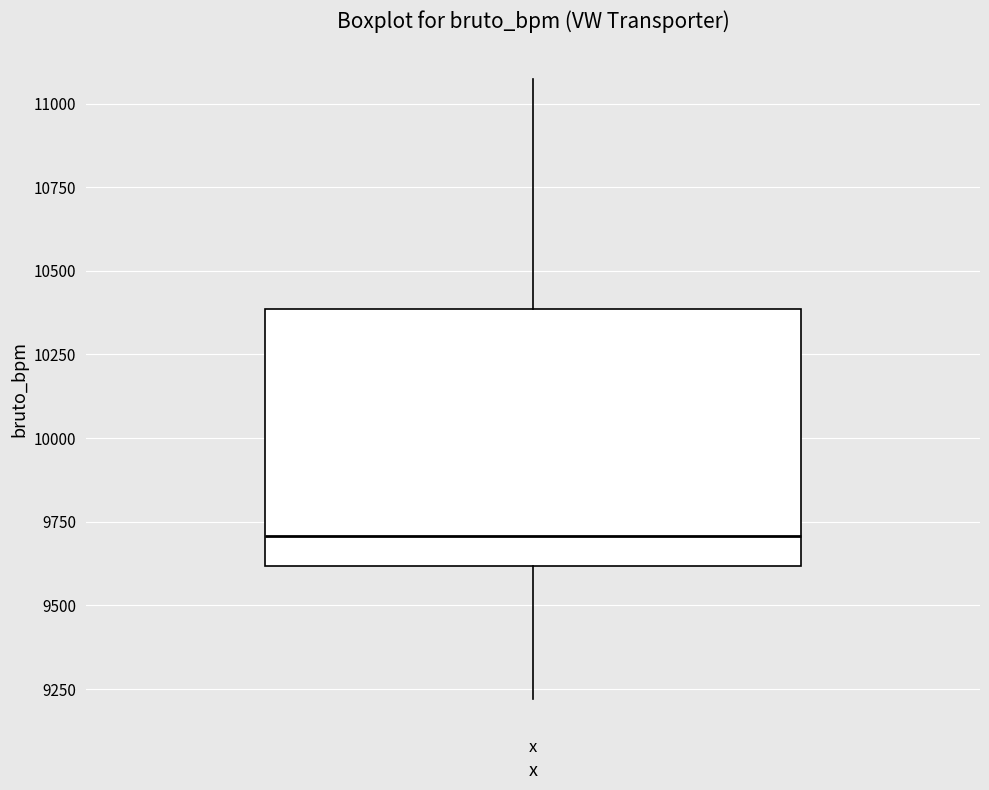

Where does the upper whisker of the box for x end on the y-axis? The values are not printed on the chart, so give them approximately, as read against the axis.

11050